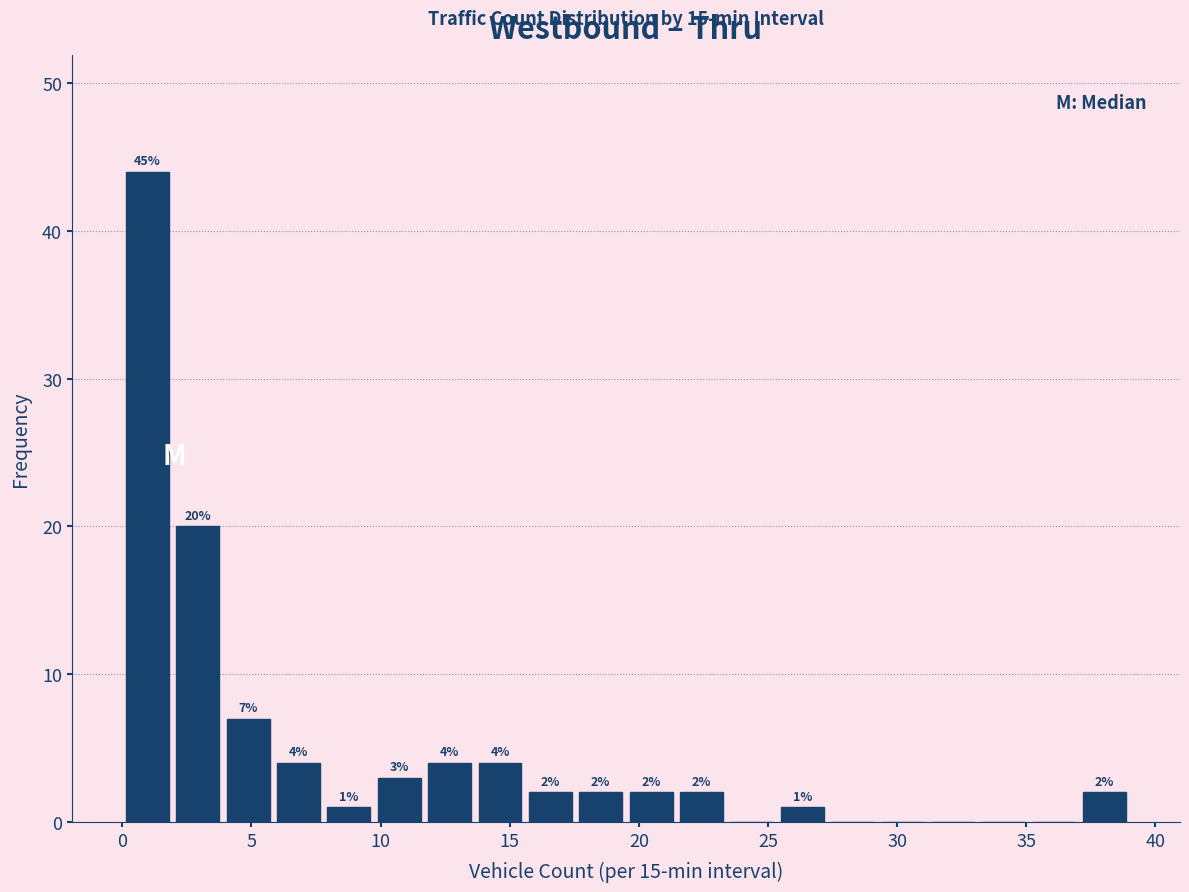

Around what value on the x-axis is the tallest bar? Give the approximate position of its centre, as read against the axis.

1.0